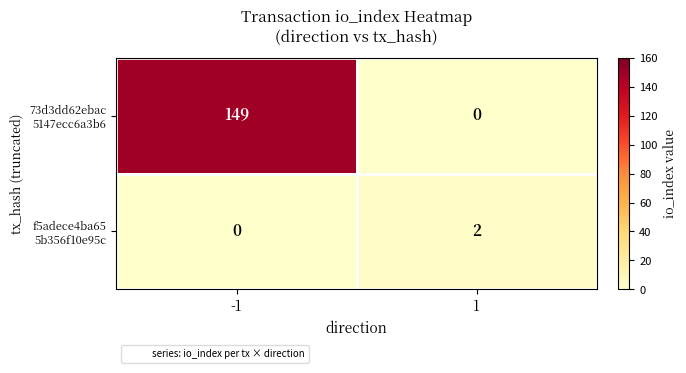

What is the greatest value displayed?

149